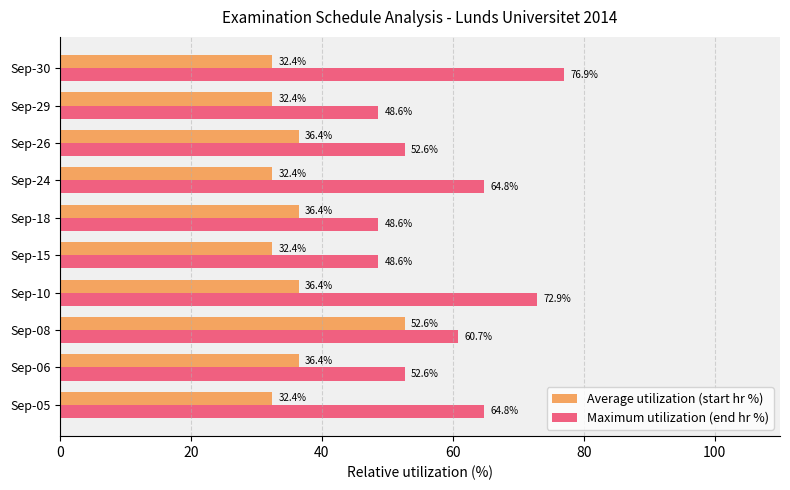

At how many categories does at least one series exceed 51?

7